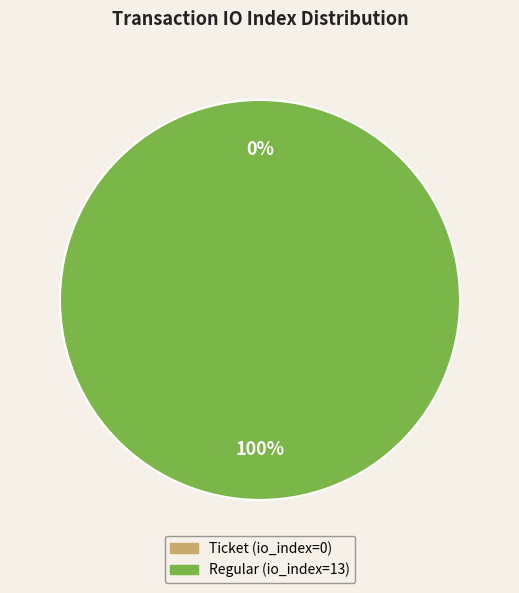

To the nearest percent, what is the average slice percentage?

50%